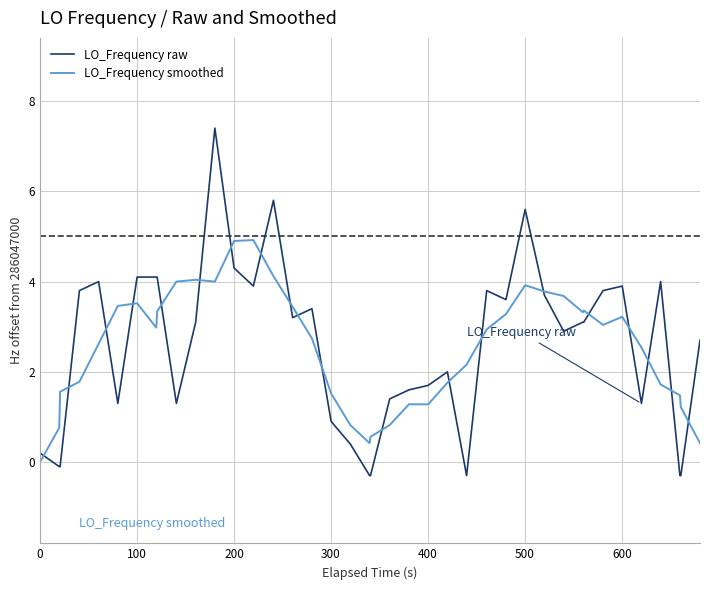

True or false: LO_Frequency smoothed has more than 2 points higher than both neighbors.

True